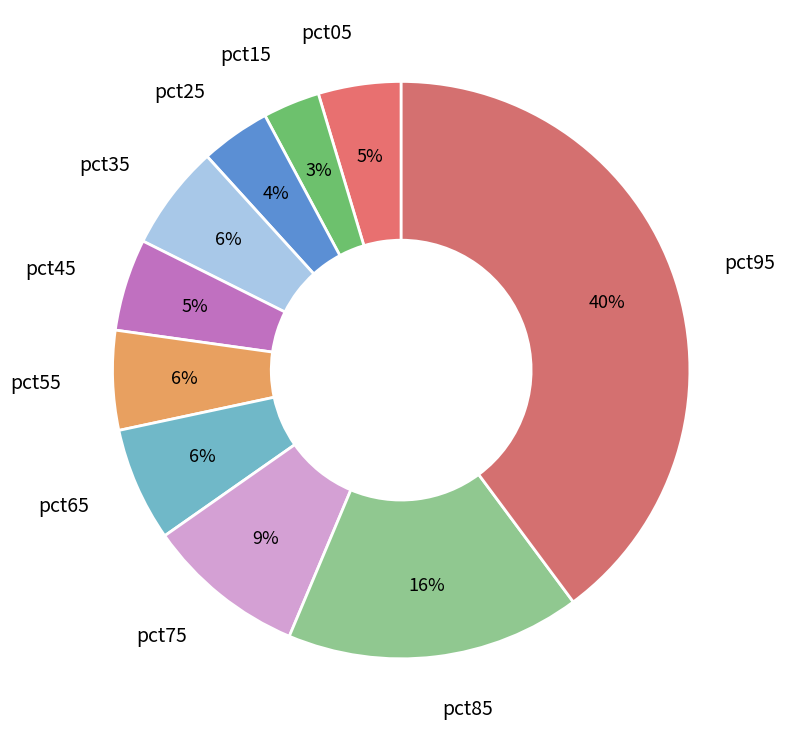

The pct05 slice represents 5% of the pie. True or false?

True